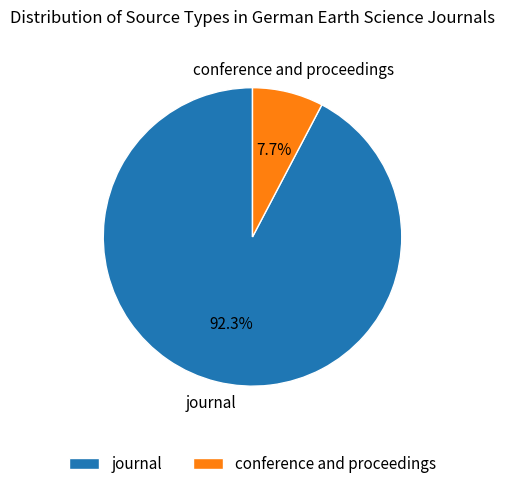

Which slice is the smallest?

conference and proceedings